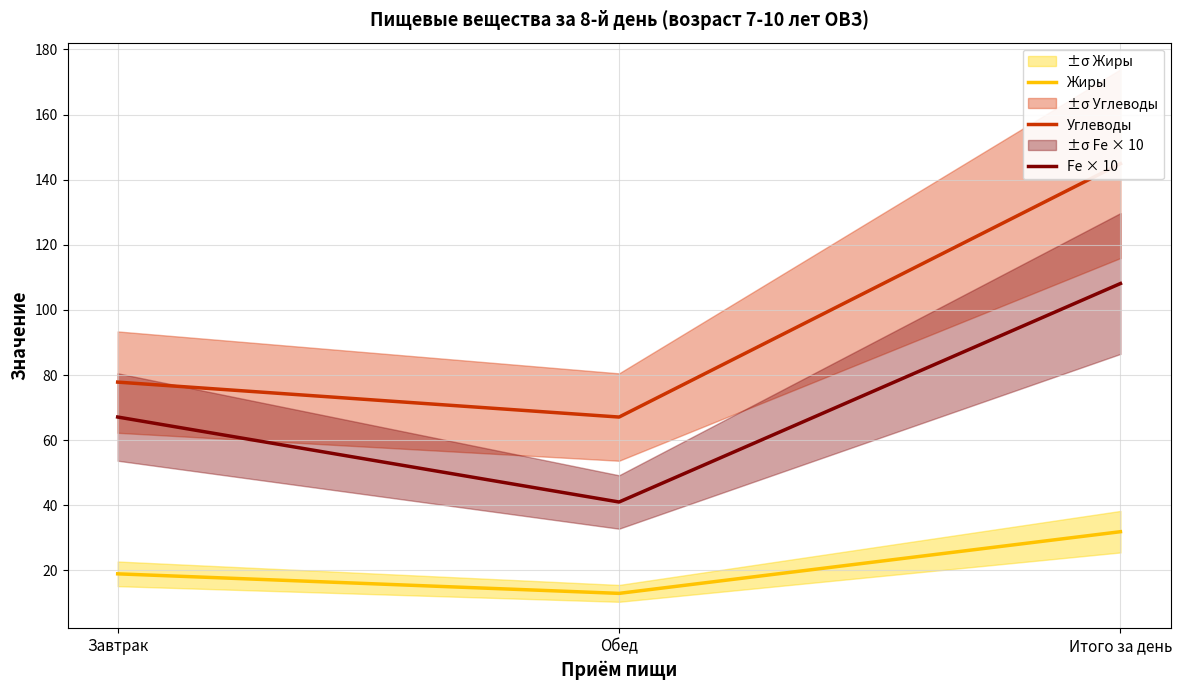

Reading left to right, list all the values displayed in this chart.

Жиры: Завтрак=18.9	Обед=12.9	Итого за день=31.9
Углеводы: Завтрак=77.8	Обед=67.1	Итого за день=144.9
Fe × 10: Завтрак=67.1	Обед=41.0	Итого за день=108.1